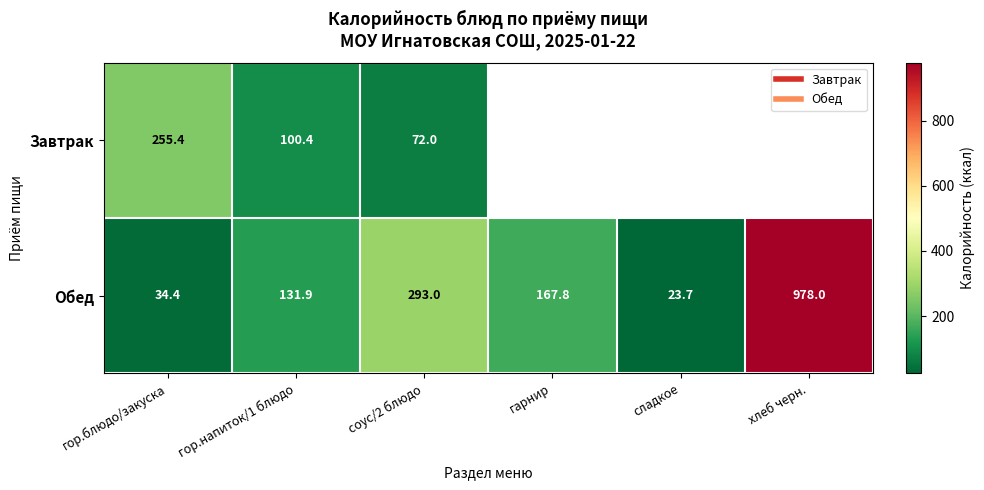

What is the greatest value displayed?

978.0